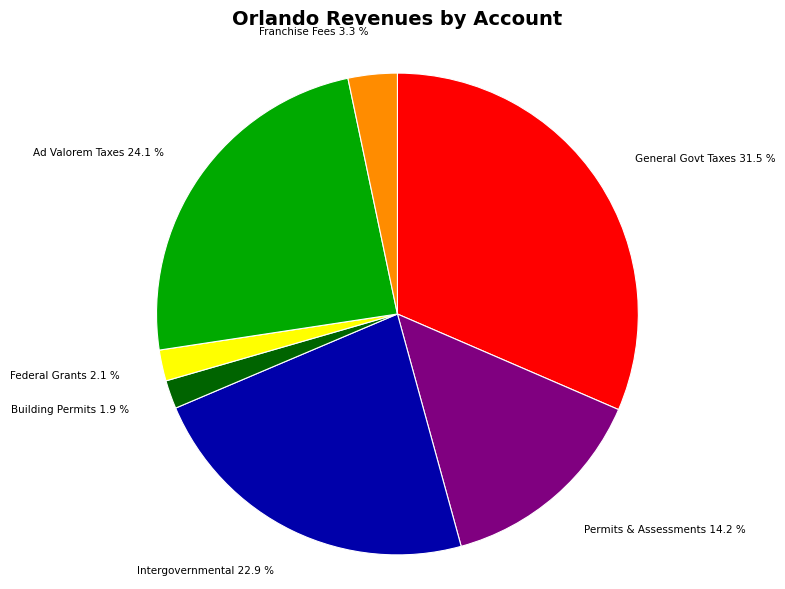

Approximately how many times larger is the value at Franchise Fees 3.3 % compared to Building Permits 1.9 %?

1.7